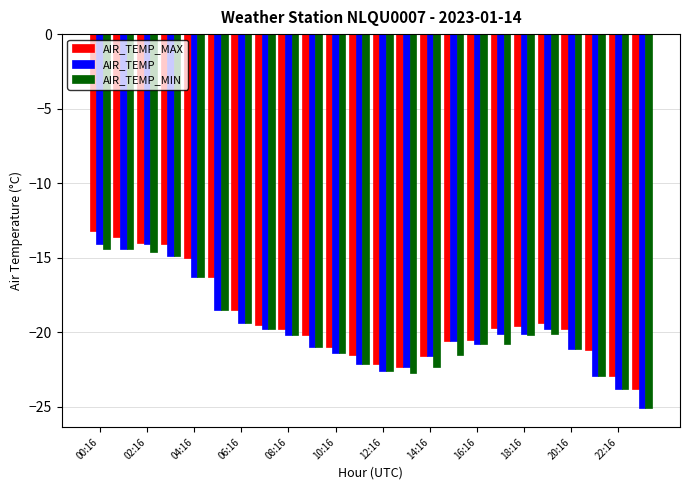

Which series has the largest range (max minus min)?

AIR_TEMP